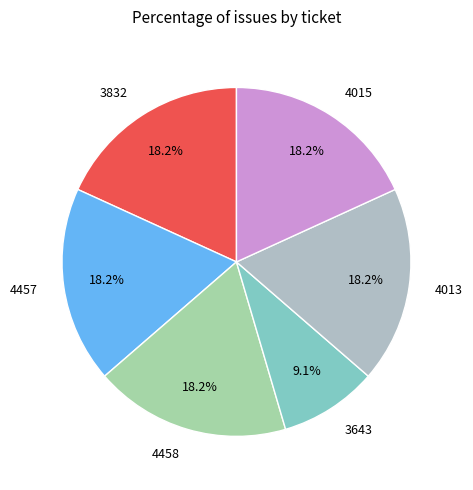

The 4458 slice represents 18% of the pie. True or false?

True